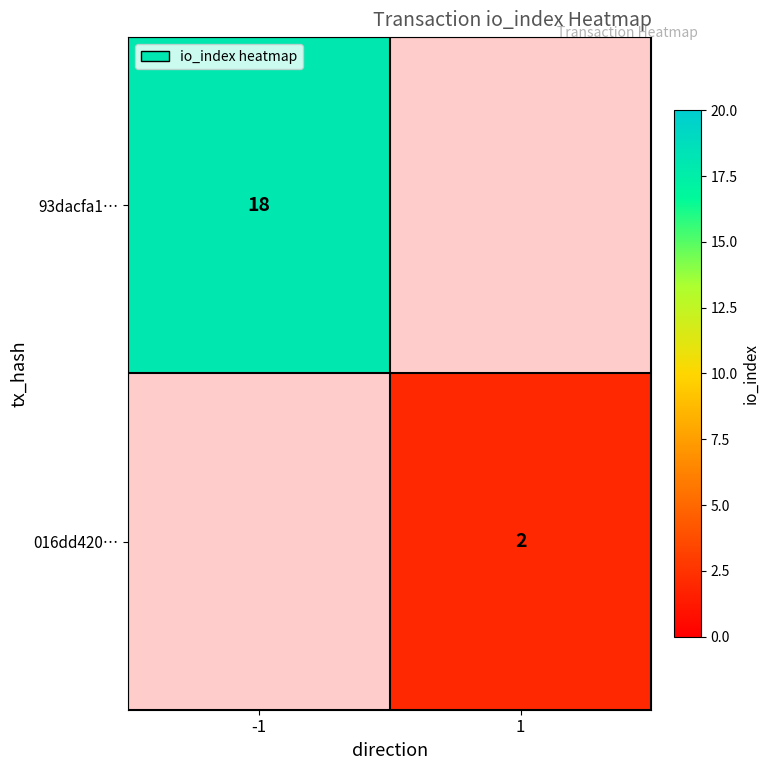

Is it true that 016dd420… equals 3 at 1?

False